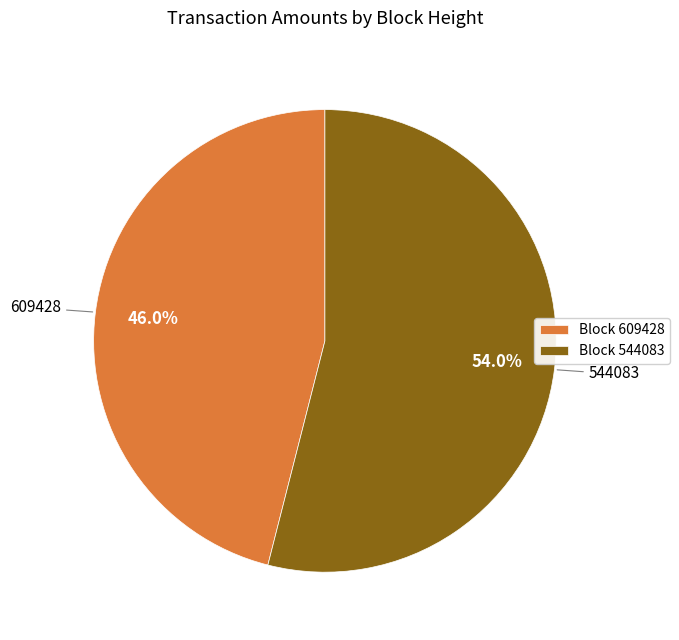

Which category accounts for the majority?

Block 544083